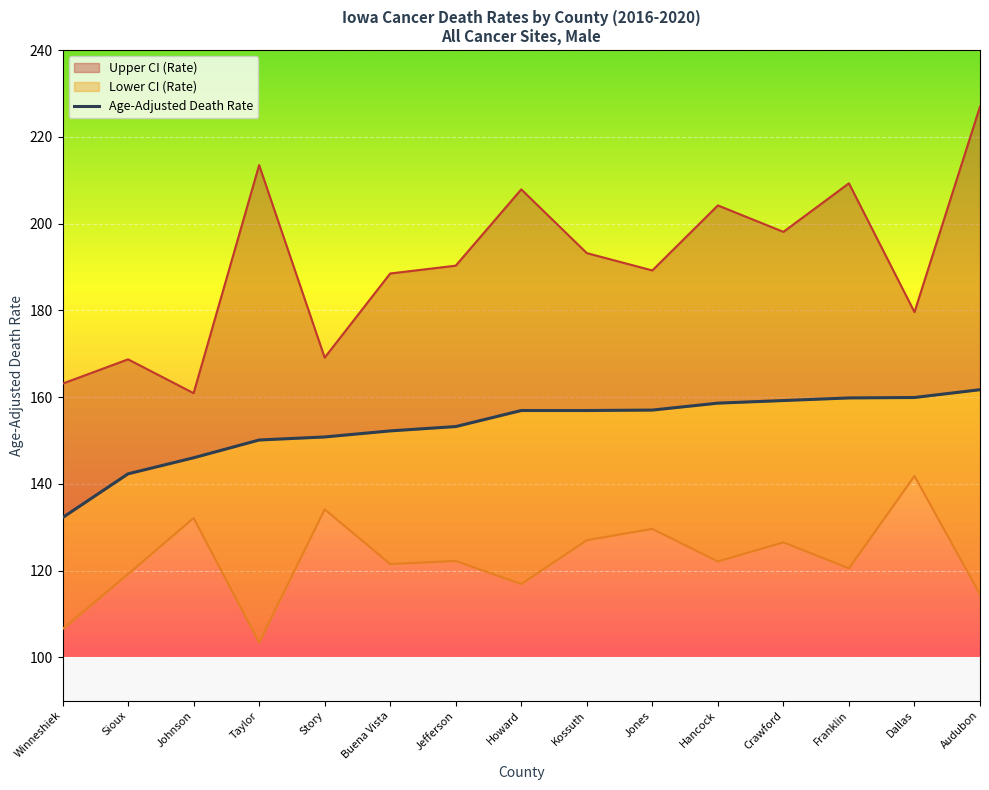

What is the maximum value shown in the chart?

227.0